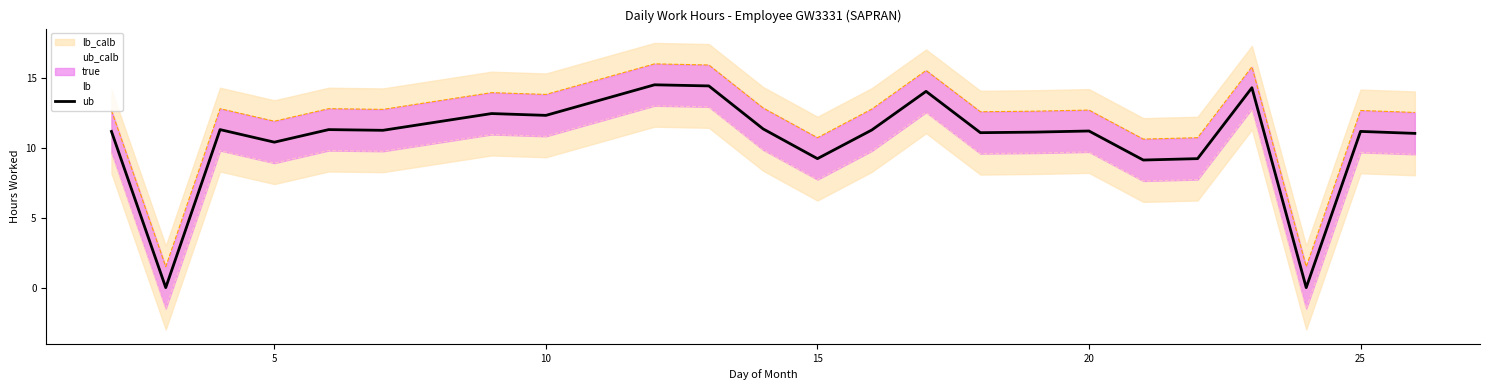

Does the chart display data point markers on the line(s)?

No